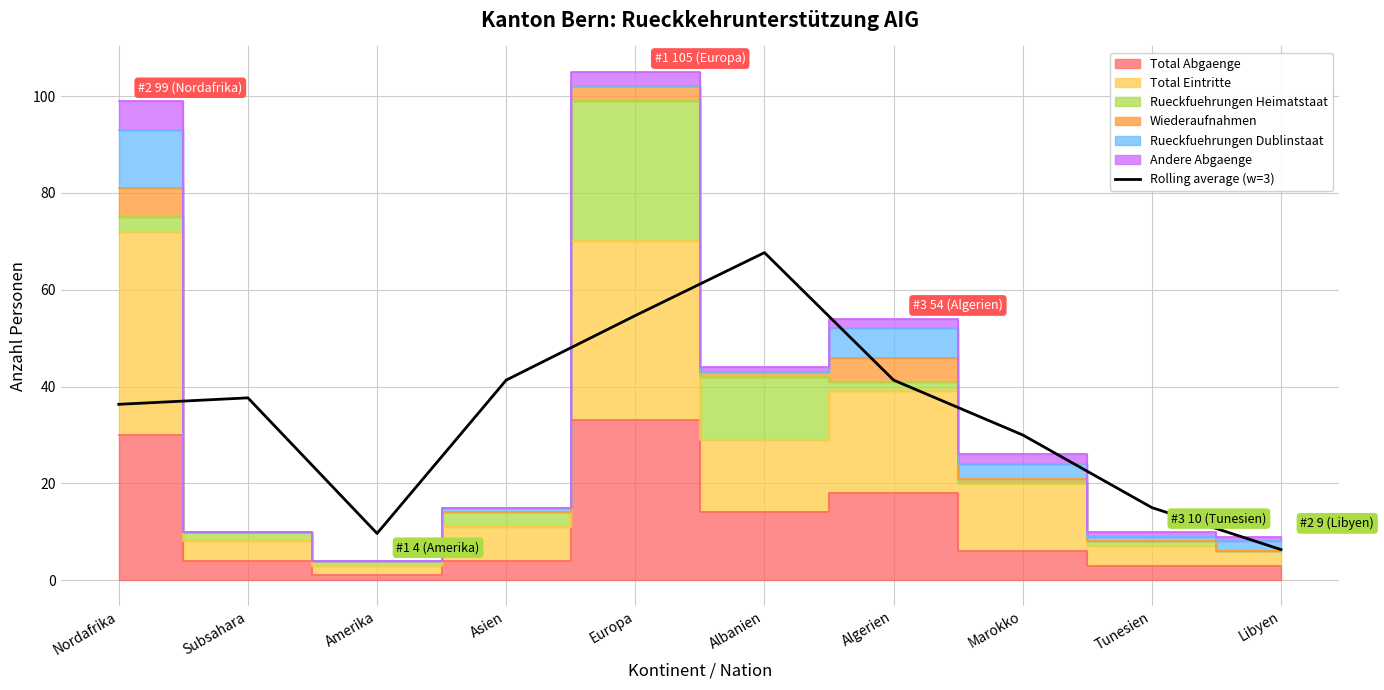

What value does the data have at Libyen?

6.3